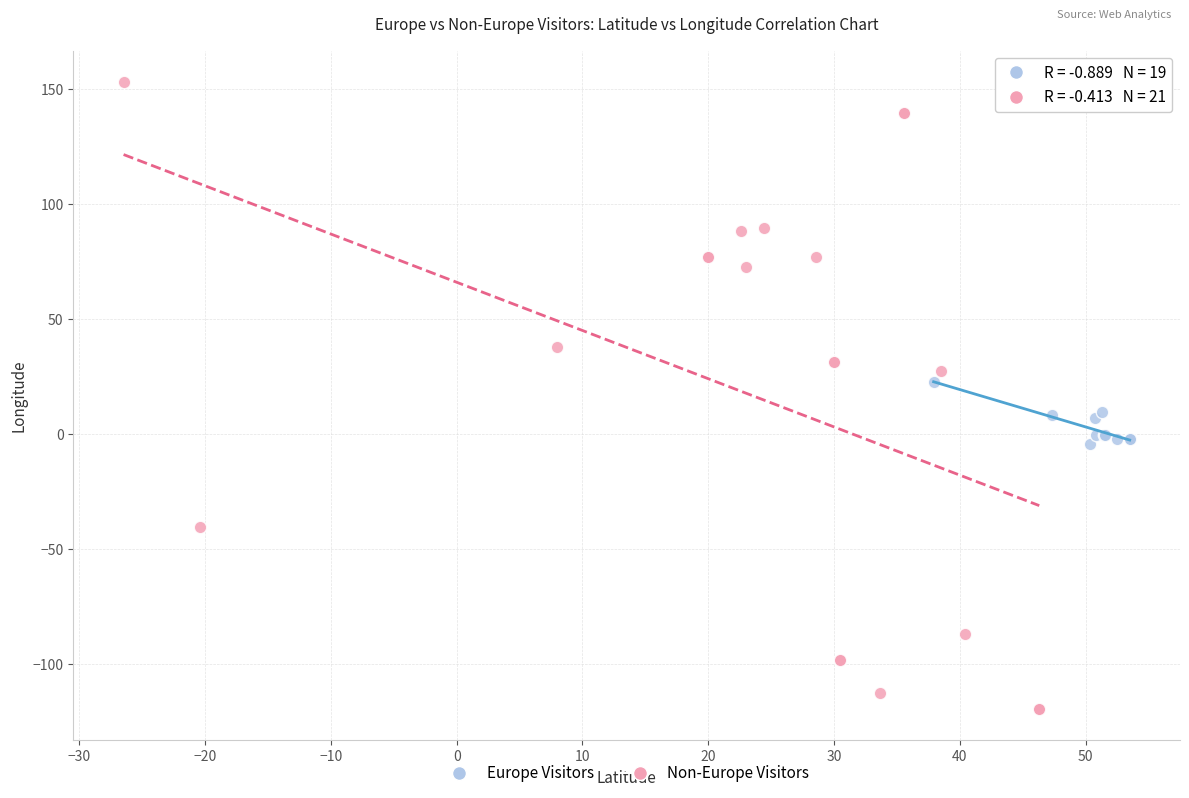

Which series contains the lowest Y value?

Non-Europe Visitors